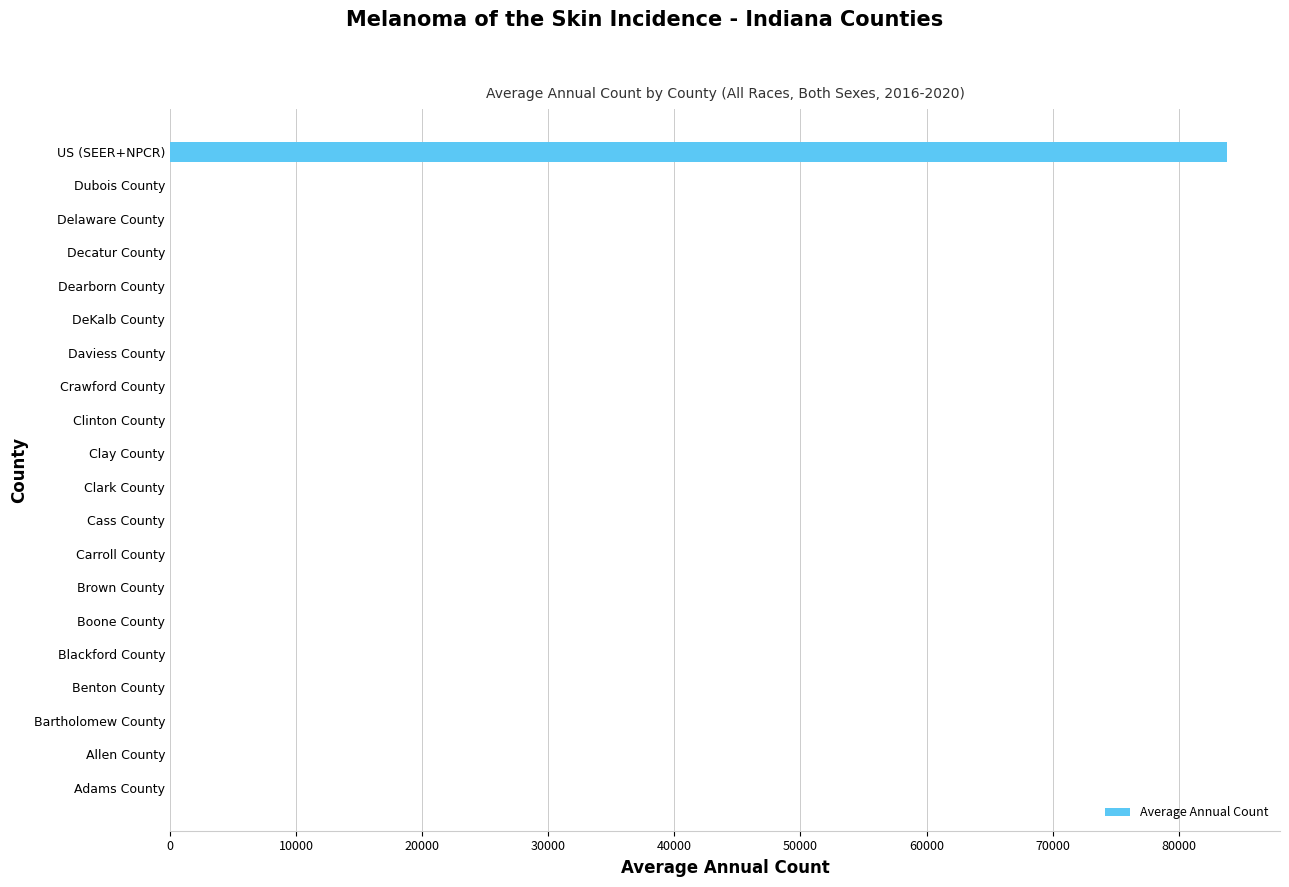

Reading bottom to top, list all the values displayed in this chart.

Adams County=0	Allen County=0	Bartholomew County=0	Benton County=0	Blackford County=0	Boone County=0	Brown County=0	Carroll County=0	Cass County=0	Clark County=0	Clay County=0	Clinton County=0	Crawford County=0	Daviess County=0	DeKalb County=0	Dearborn County=0	Decatur County=0	Delaware County=0	Dubois County=0	US (SEER+NPCR)=83836